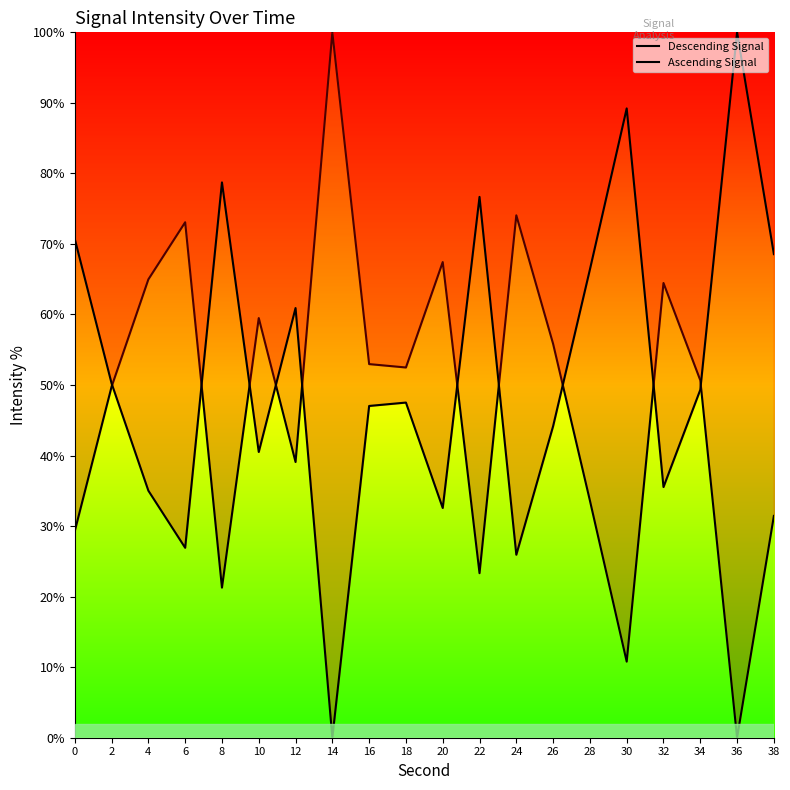

Does the chart have visible grid lines?

No